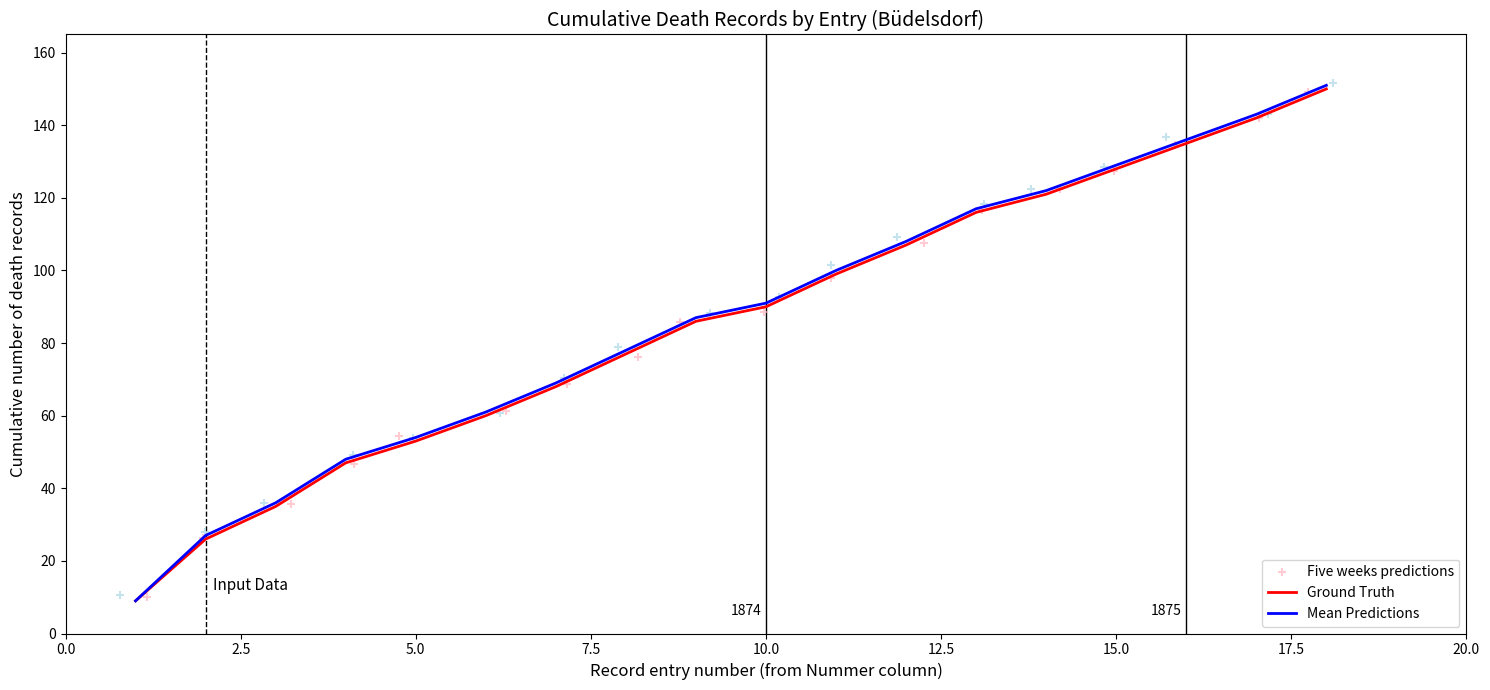

What are all the series names shown in the legend?

Ground Truth, Mean Predictions, Five weeks predictions